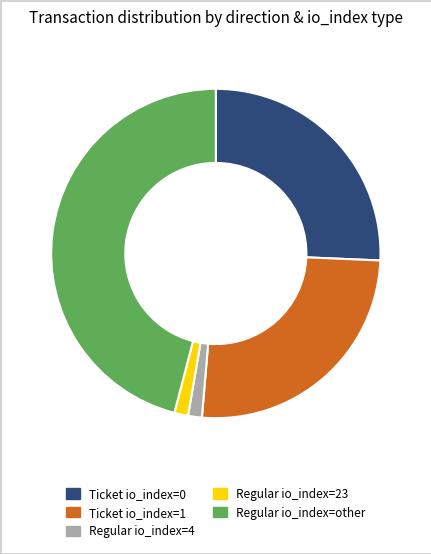

Does any single category account for the majority?

No